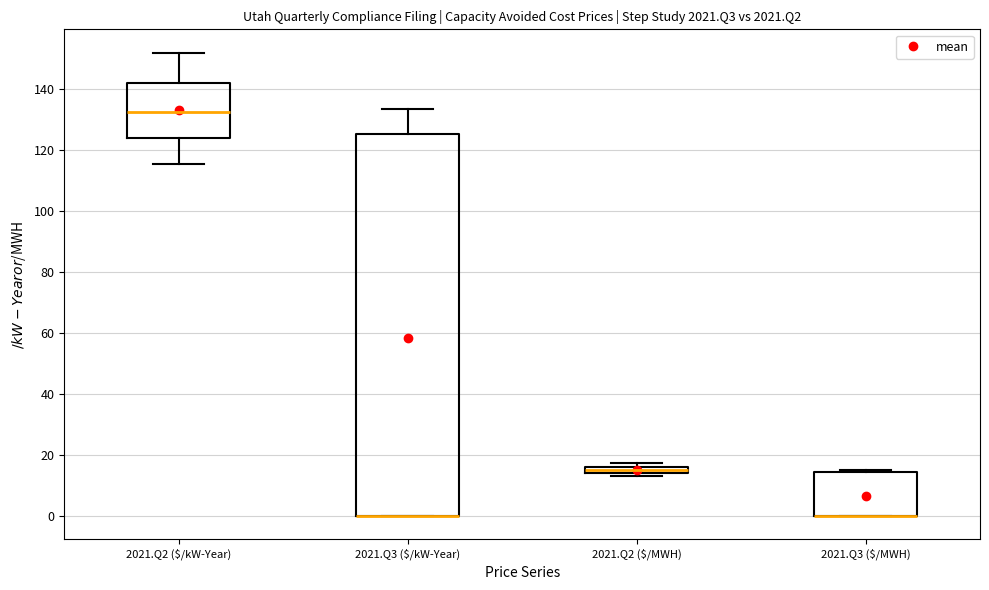

Where does the median line of the box for 2021.Q2 ($/kW-Year) sit on the y-axis? The values are not printed on the chart, so give them approximately, as read against the axis.

132